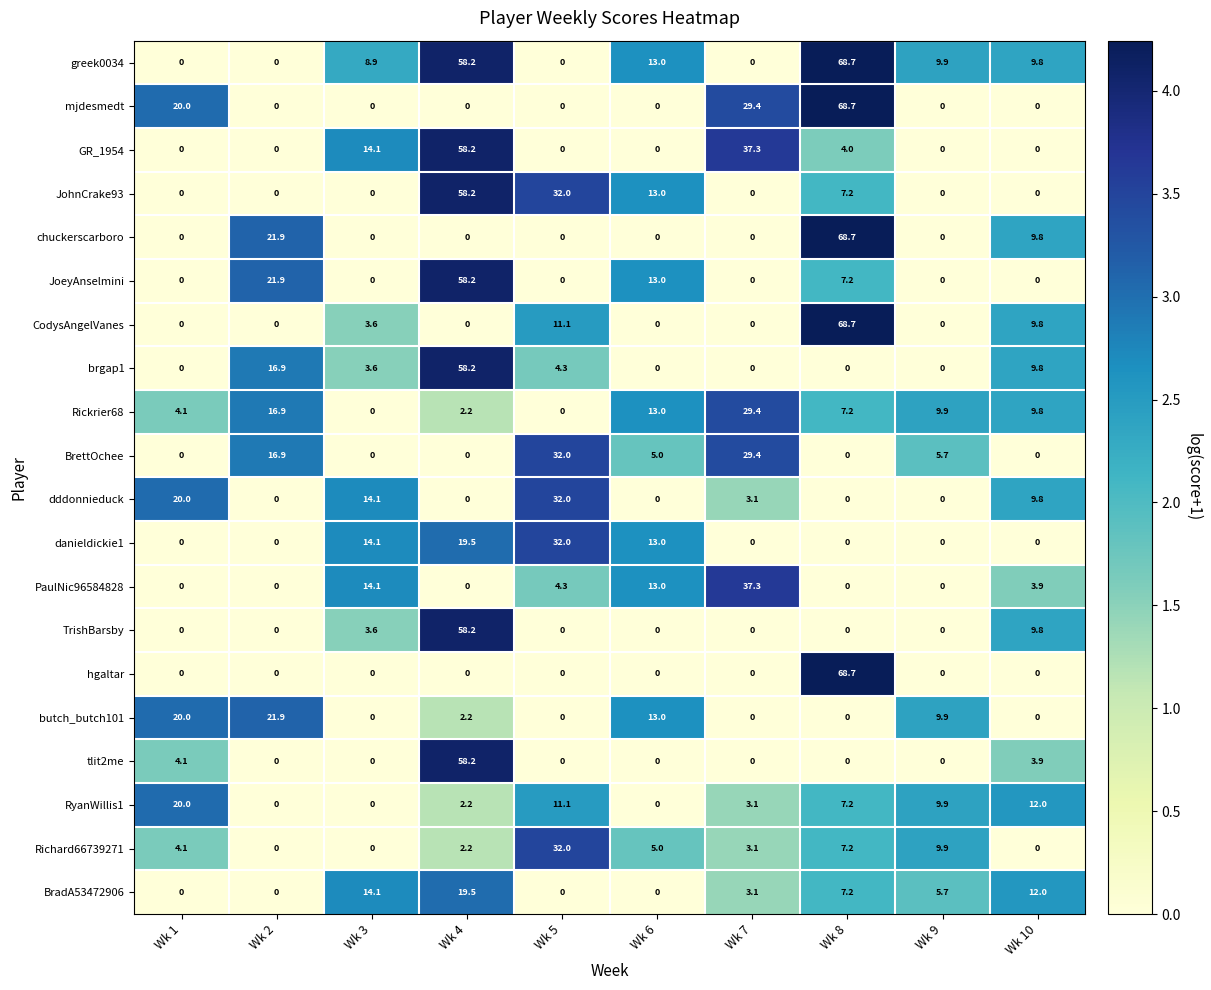

Which category has the highest value across all series?

Wk 8